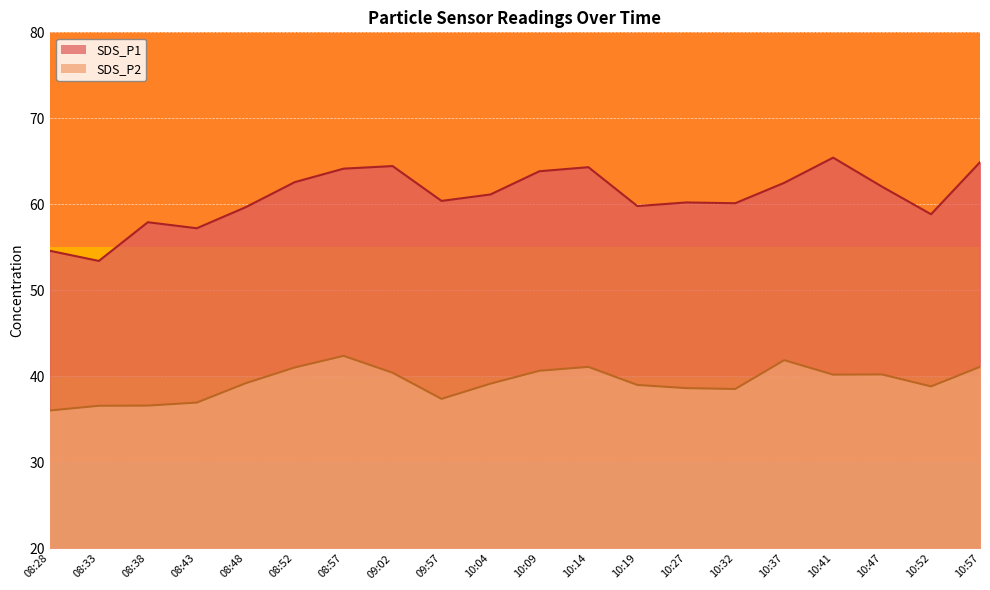

What is the average value of the SDS_P1 series?

60.9